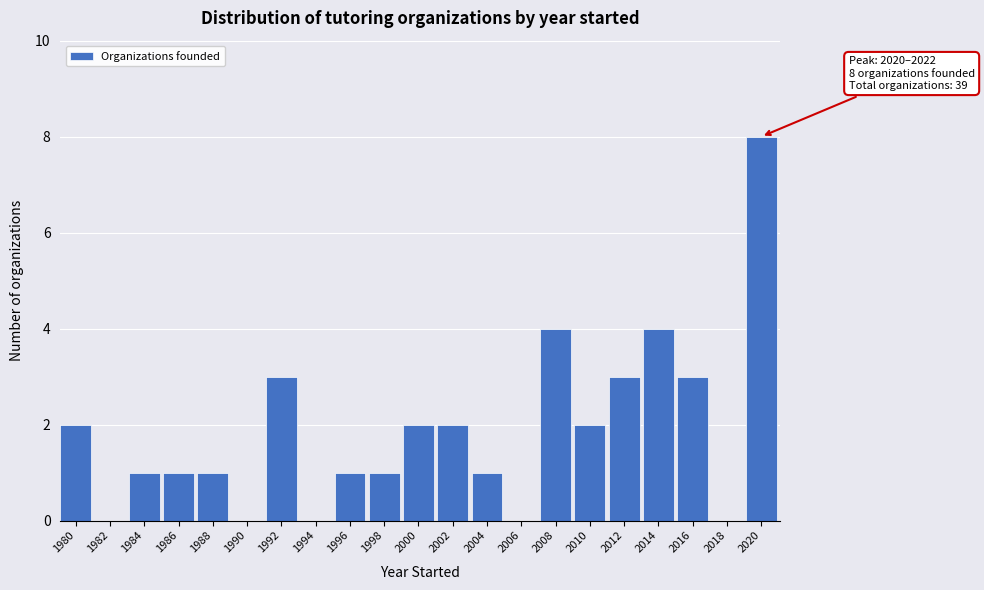

Reading left to right, list all the values displayed in this chart.

1980=2	1982=0	1984=1	1986=1	1988=1	1990=0	1992=3	1994=0	1996=1	1998=1	2000=2	2002=2	2004=1	2006=0	2008=4	2010=2	2012=3	2014=4	2016=3	2018=0	2020=8